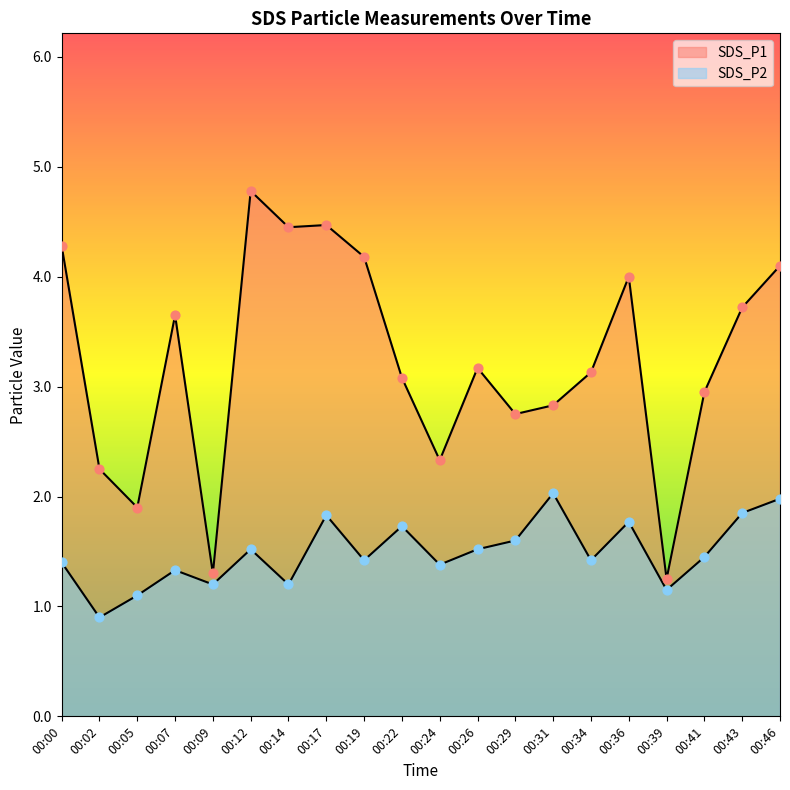

Which series contains the lowest Y value?

SDS_P2